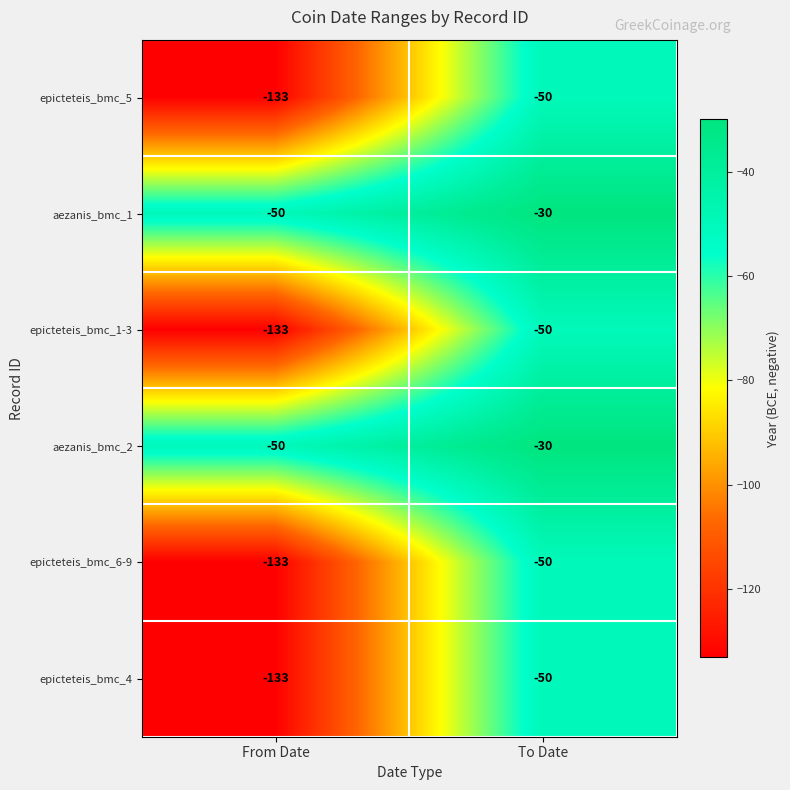

What is the difference between the maximum and minimum values in the epicteteis_bmc_5 series?

83